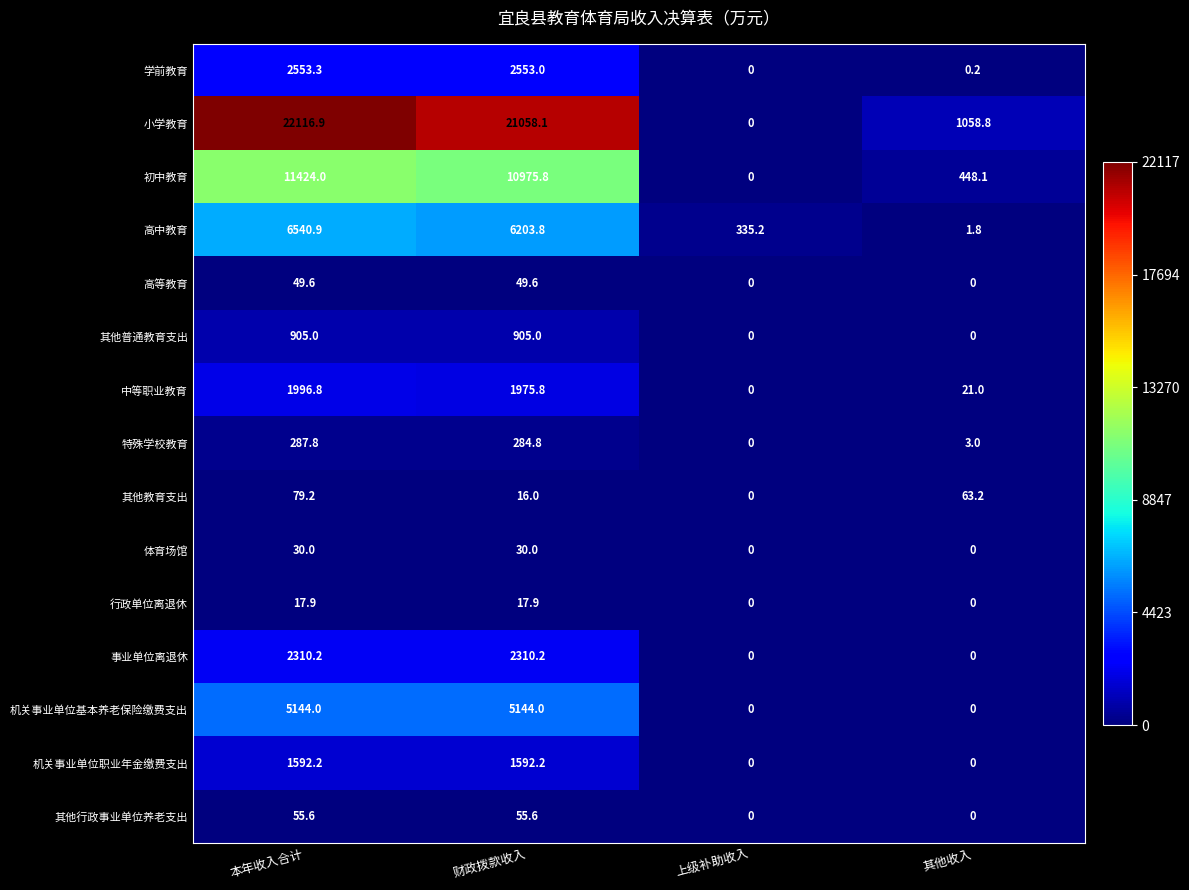

Which series has the largest range (max minus min)?

小学教育